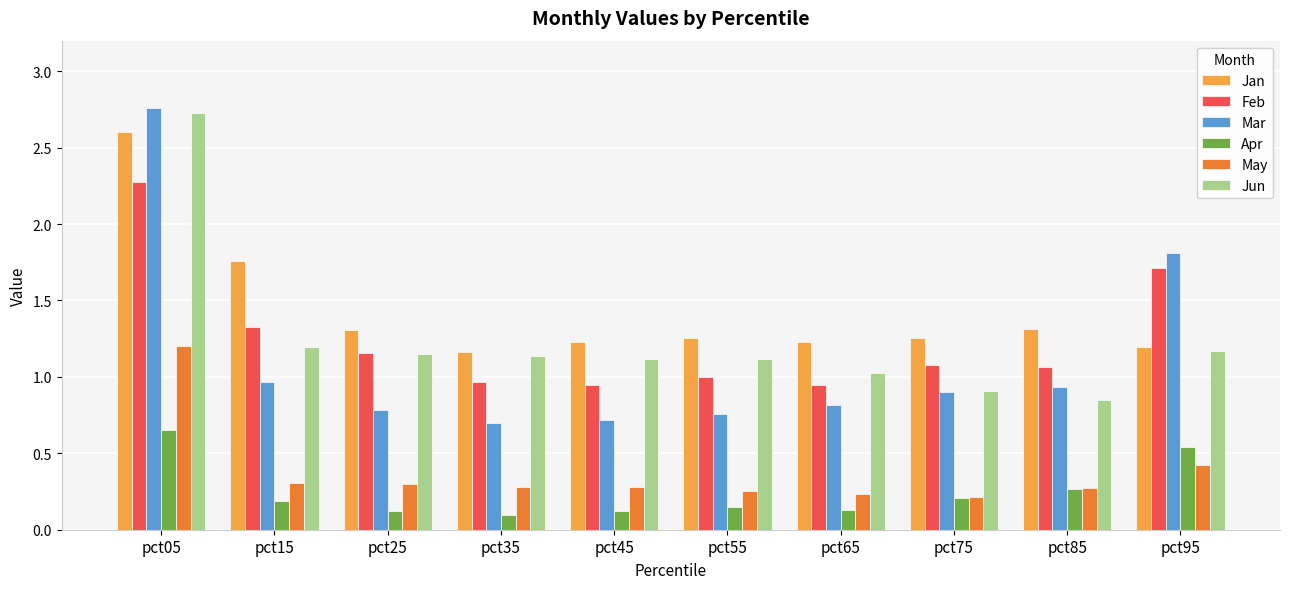

What is the sum of all Mar values?

11.1